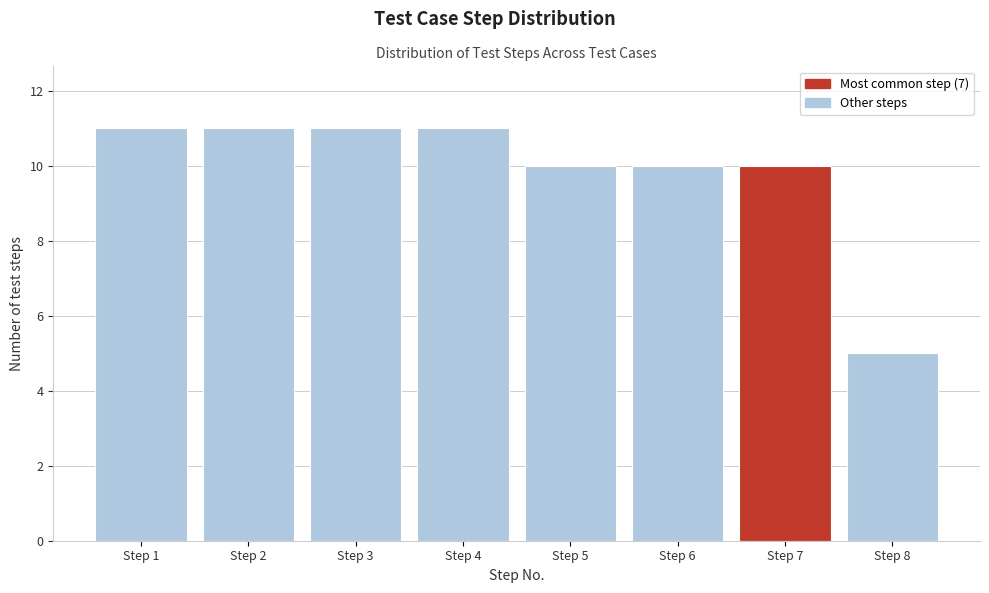

Reading left to right, transcribe this chart: for each bar, give the range it covers on the x-axis and its height. The values are not printed on the chart, so give them approximately, as read against the axis.

0.5 to 1.5: 11
1.5 to 2.5: 11
2.5 to 3.5: 11
3.5 to 4.5: 11
4.5 to 5.5: 10
5.5 to 6.5: 10
6.5 to 7.5: 10
7.5 to 8.5: 5